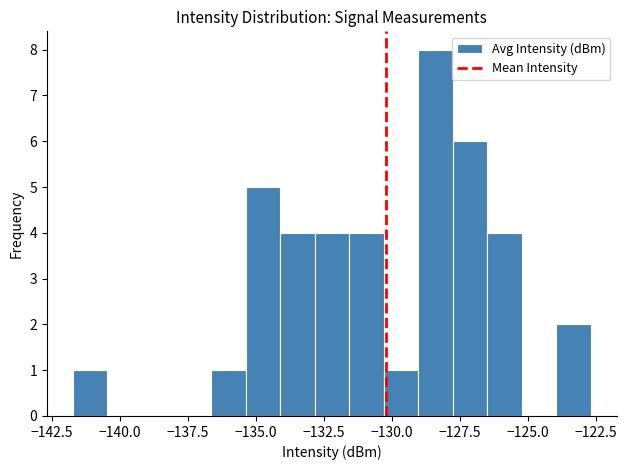

Read against the x-axis, roughly where is the centre of the tallest bar?

-128.5